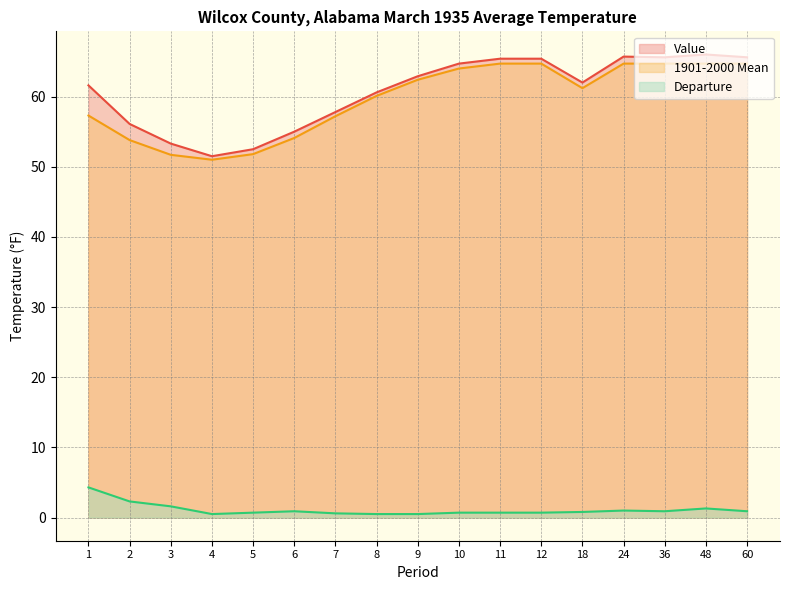

Does the chart display data point markers on the line(s)?

No